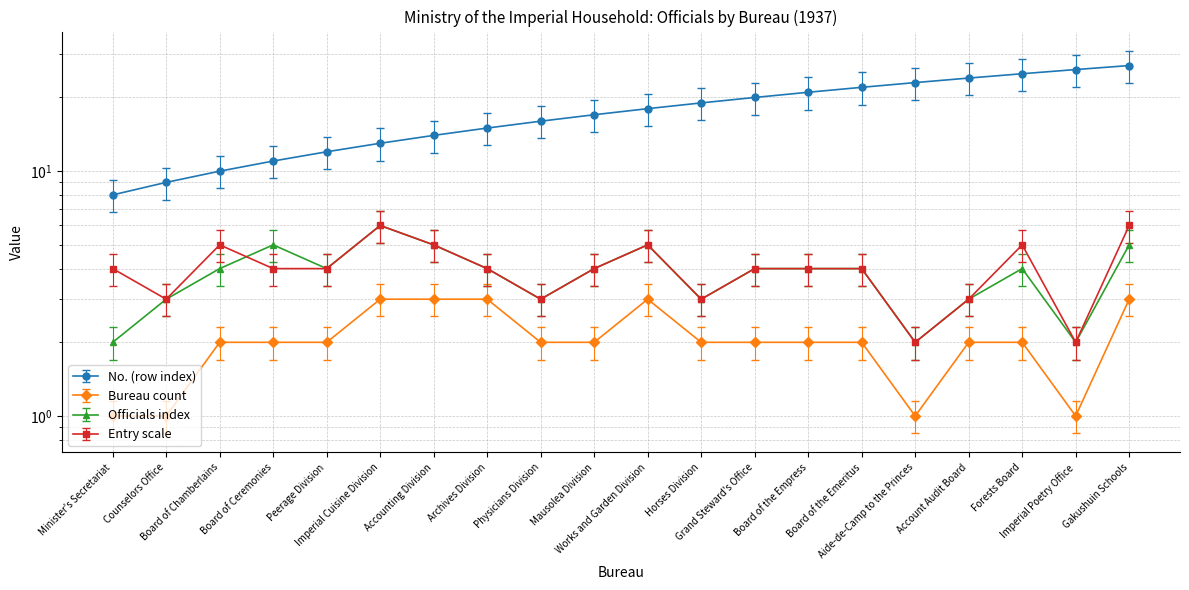

Is this an area chart (filled region under the line)?

No